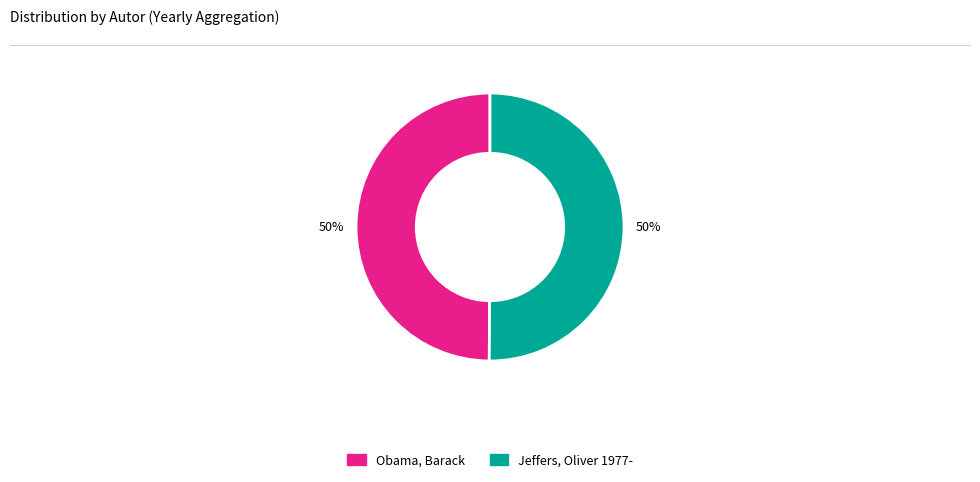

What is the ratio of the value at Obama, Barack to the value at Jeffers, Oliver 1977-?

1.0